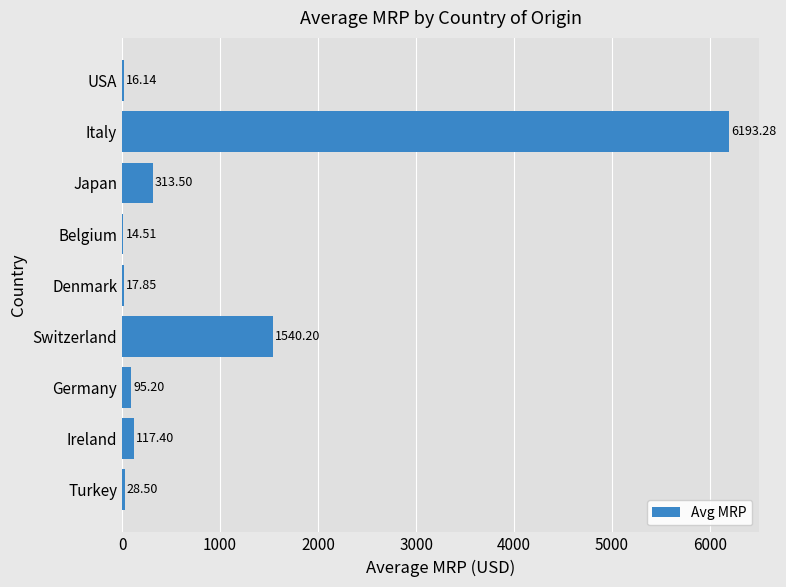

What is the sum of all values?

8336.6